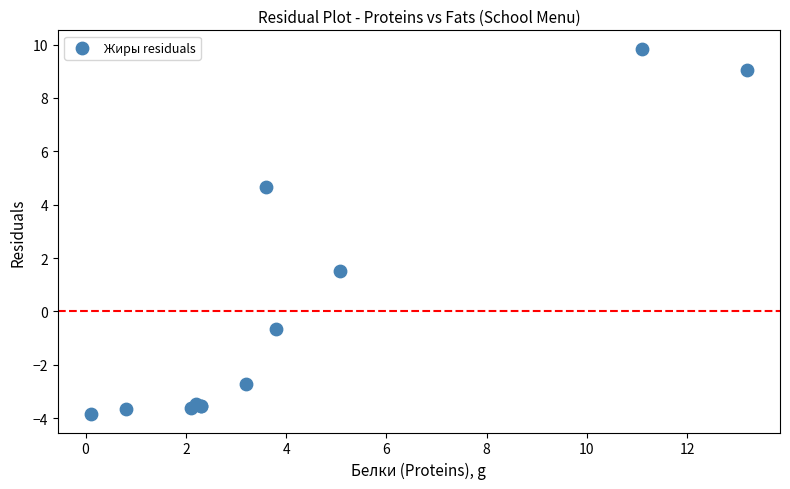

What Y value in the scatter plot is closest to 2?

1.5